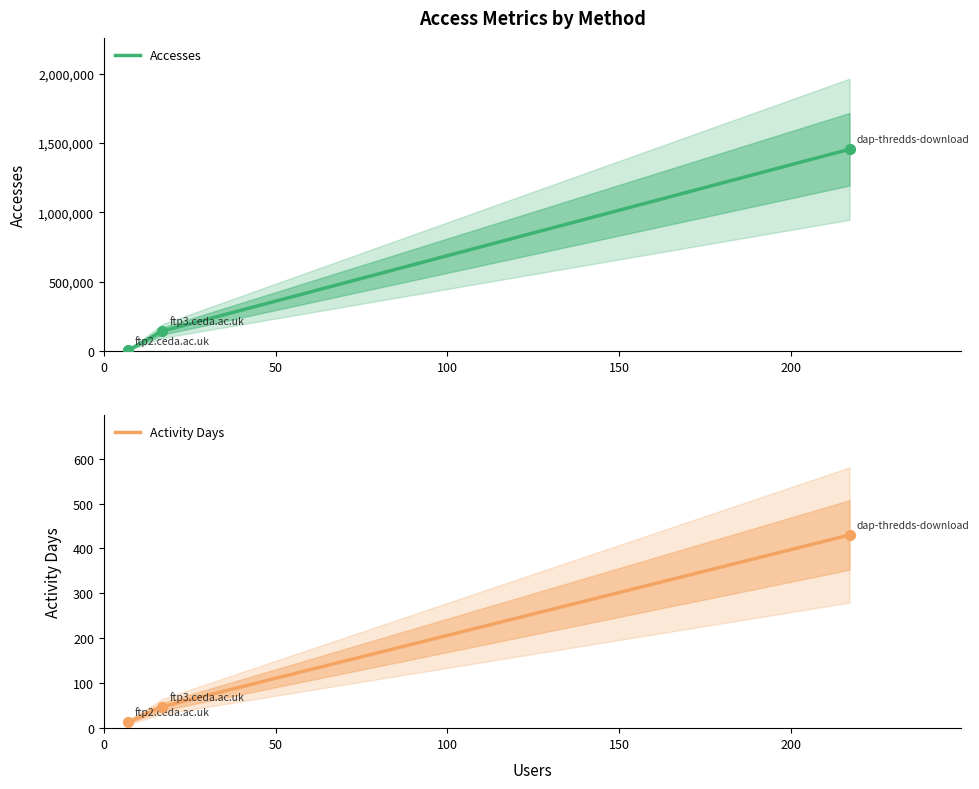

At how many categories does at least one series exceed 1168775?

1